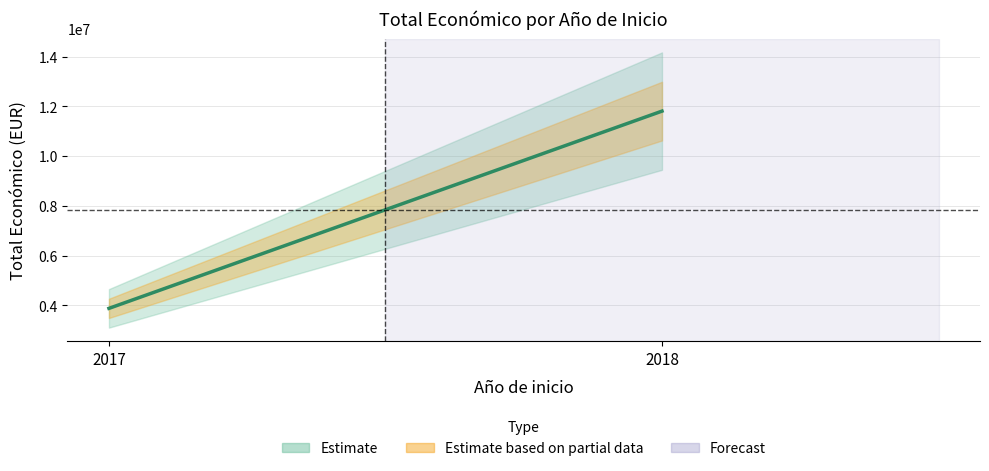

Reading right to left, extract all data points from this chart.

2018=11808440	2017=3875118